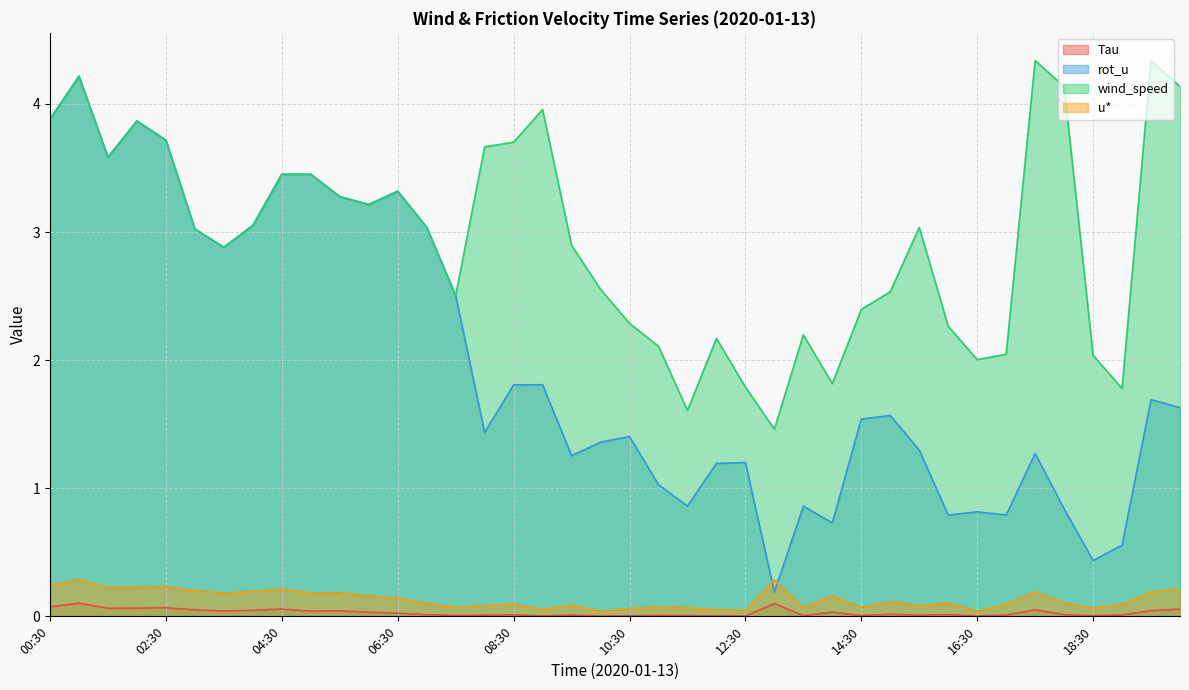

True or false: Tau has more than 1 interior local peaks.

True